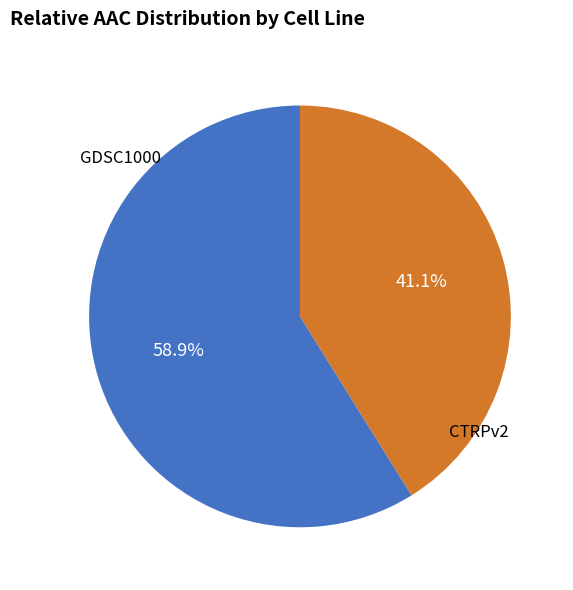

Is there any slice that represents more than half of the pie?

Yes